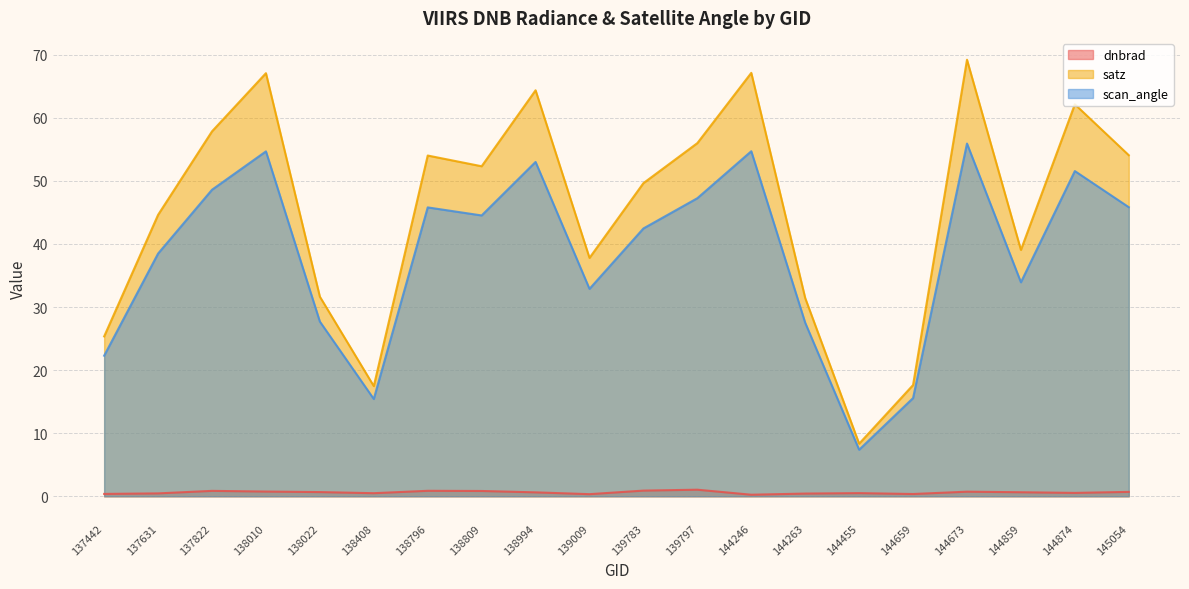

How many interior local valleys does the dnbrad series have?

5